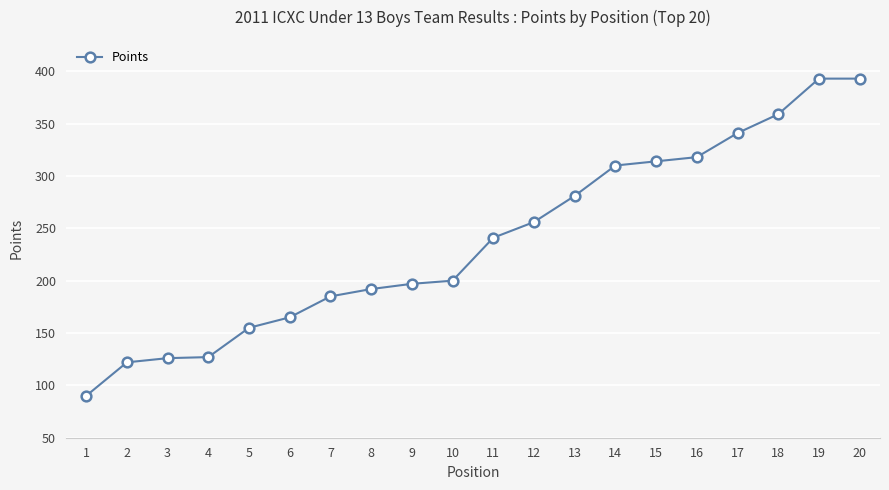

What is the difference between the second highest and minimum values?

303